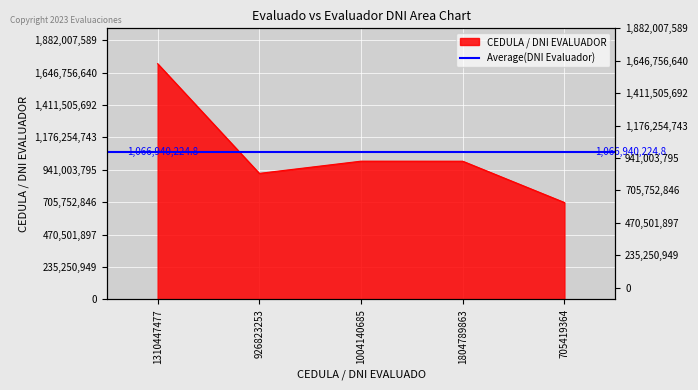

Reading left to right, what are all the values shown in this chart?

1710915990	914503560	1003190657	1002957718	703091819